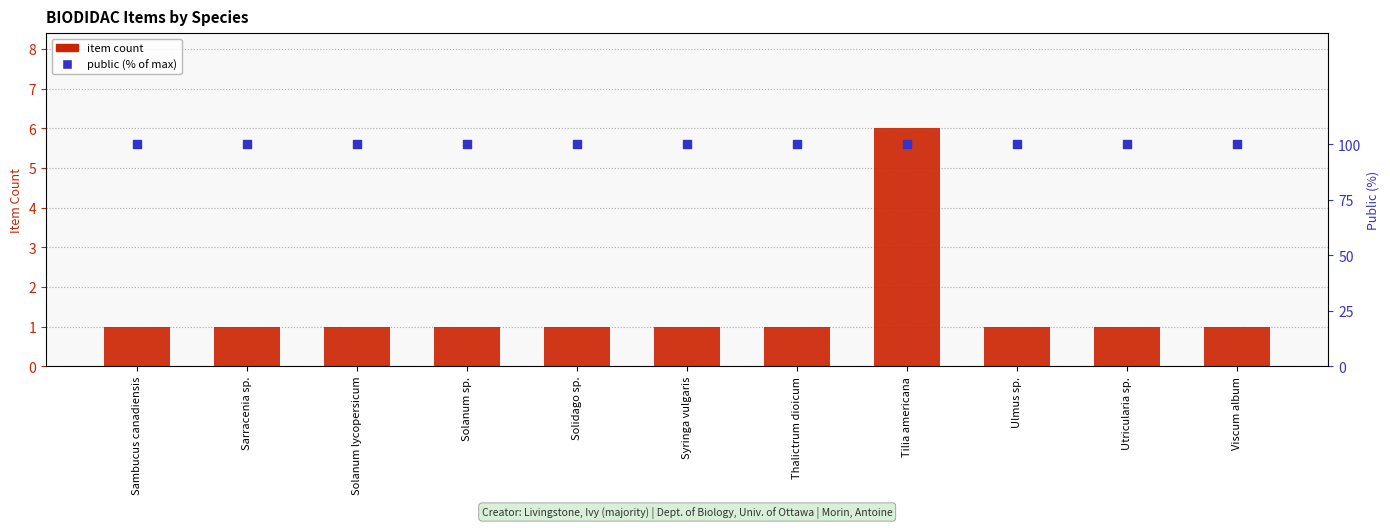

At how many categories does at least one series exceed 60?

11